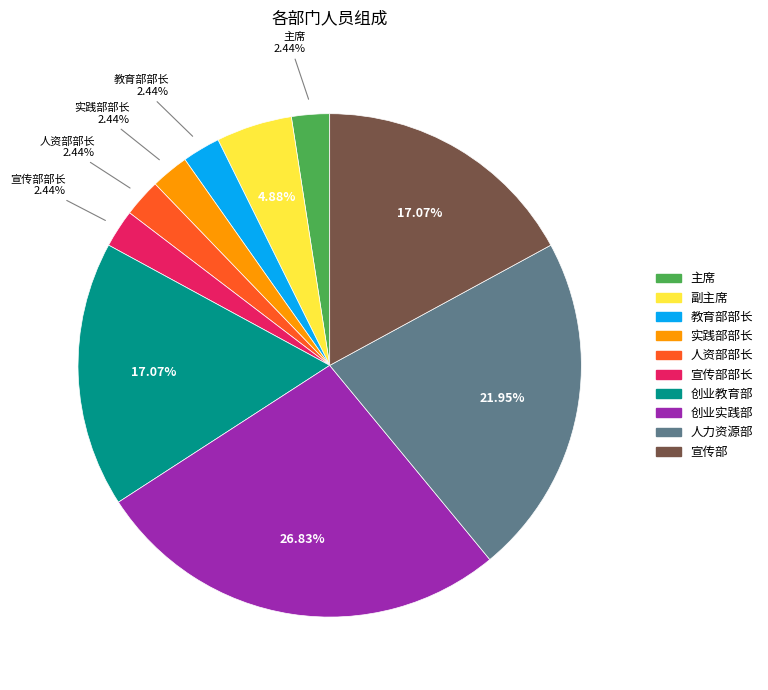

Is there any slice that represents more than half of the pie?

No